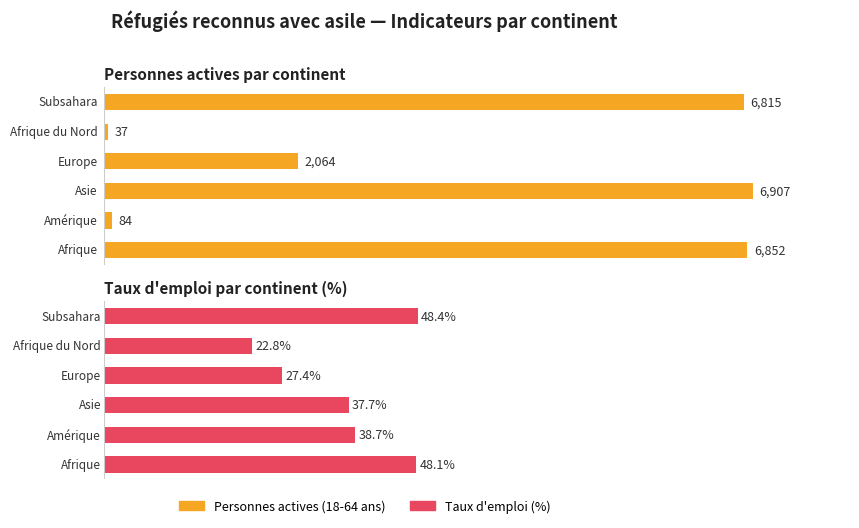

What is the minimum value shown in the chart?

22.8